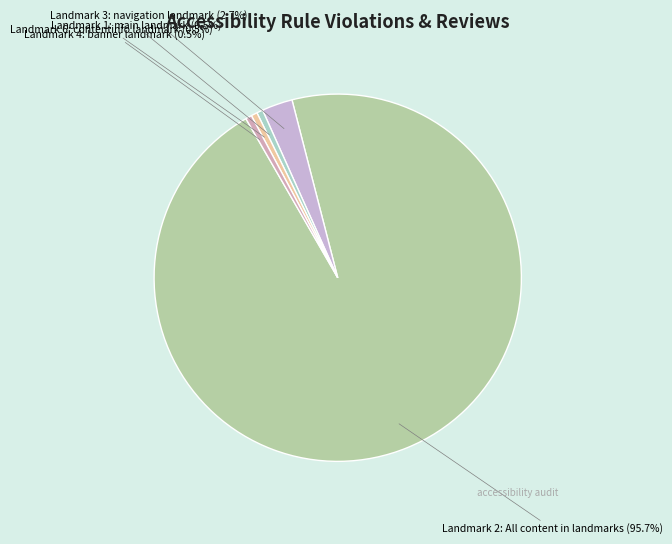

What portion of the pie excludes Landmark 4: banner landmark?

99.5%